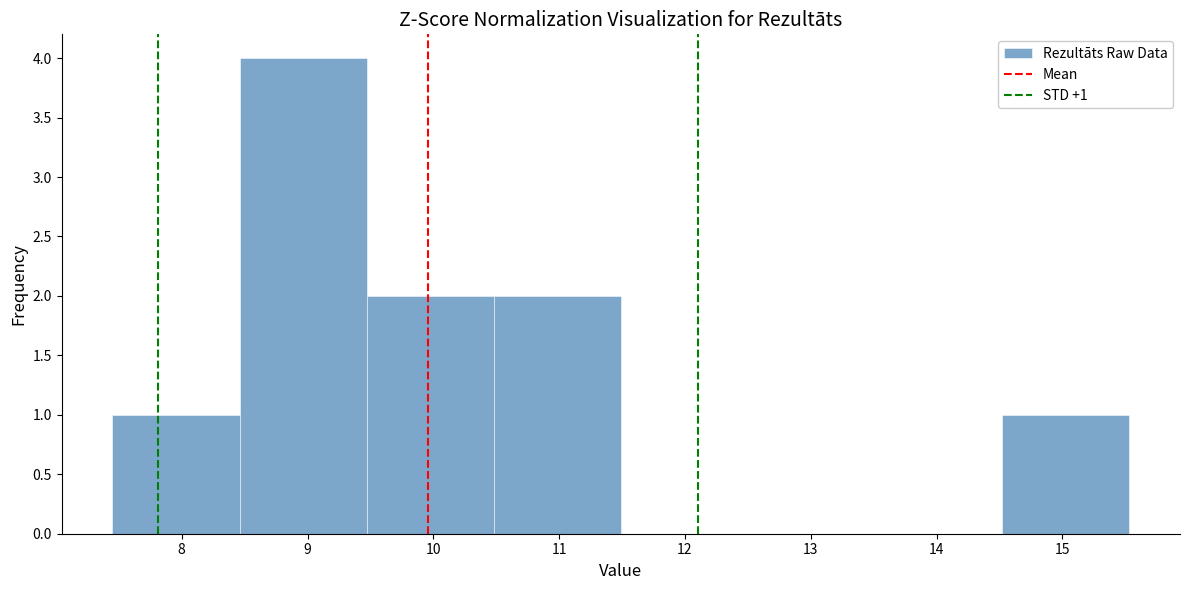

Over which range of the x-axis is the bar tallest?

8.46 to 9.47